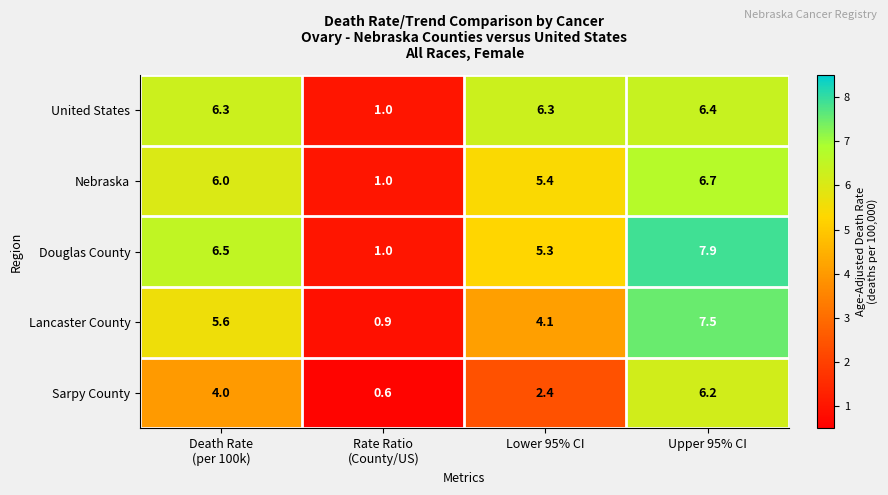

At which category is the sum across all series the highest?

Upper 95% CI